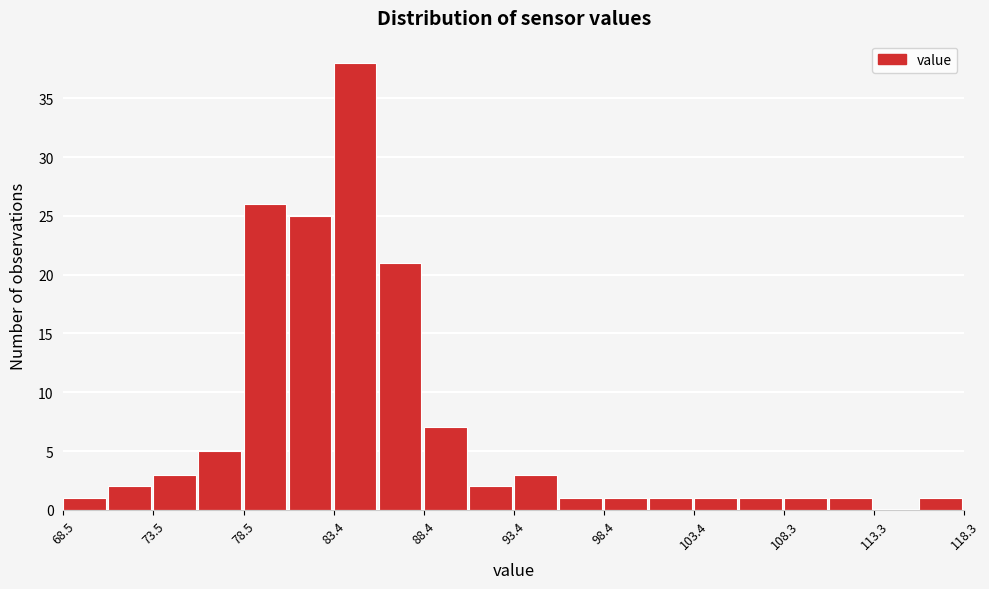

Over which range of the x-axis is the bar tallest?

83.5 to 86.0